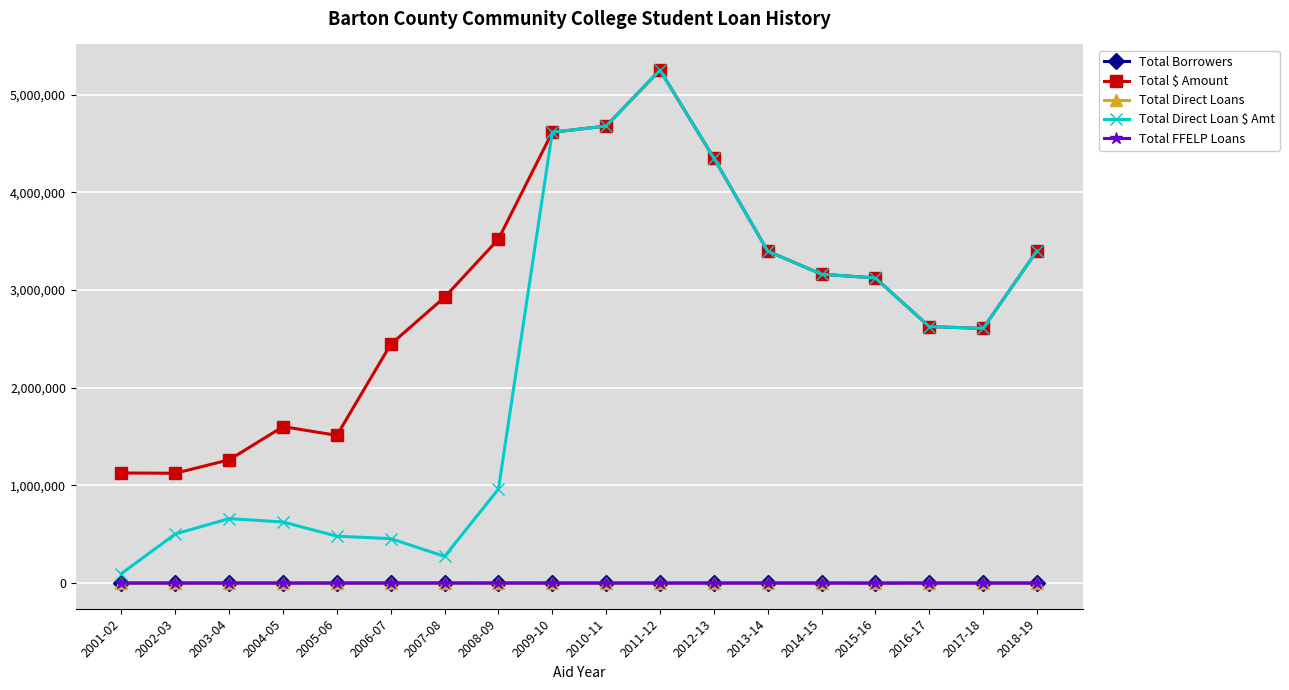

How many categories are shown in the chart?

18